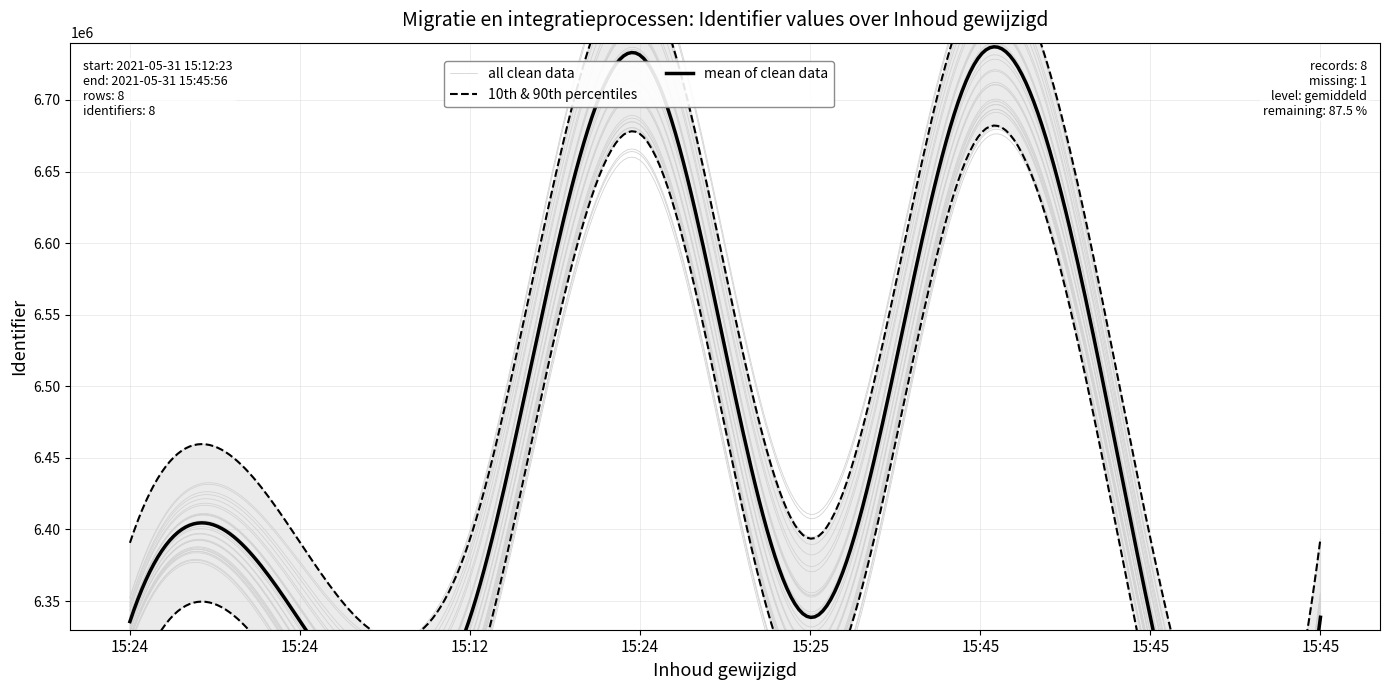

What is the difference between the values at 2021-05-31 15:45:43 and 2021-05-31 15:25:16?

60